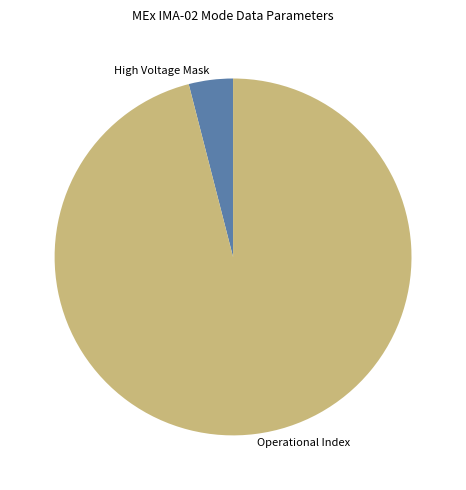

How many segments does this pie chart have?

2